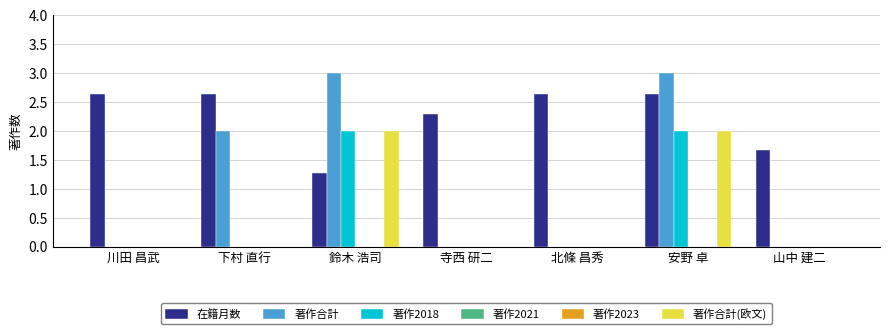

Is the value of 著作合計(欧文) at 鈴木 浩司 greater than the value of 著作合計 at 寺西 研二?

Yes